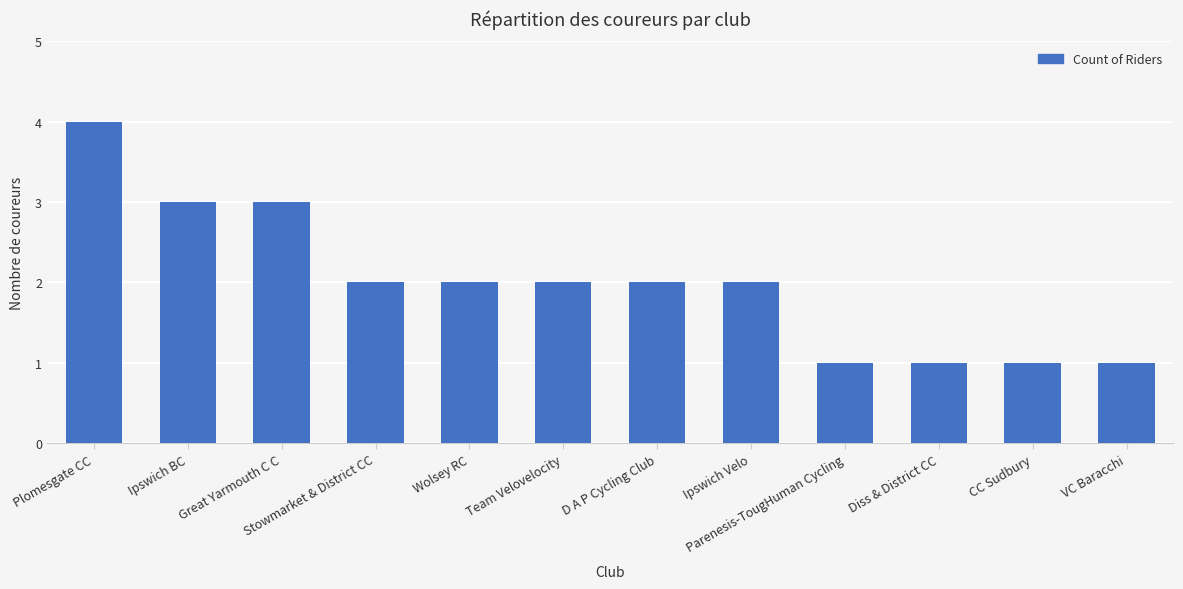

What is the ratio of the value at Stowmarket & District CC to the value at CC Sudbury?

2.0